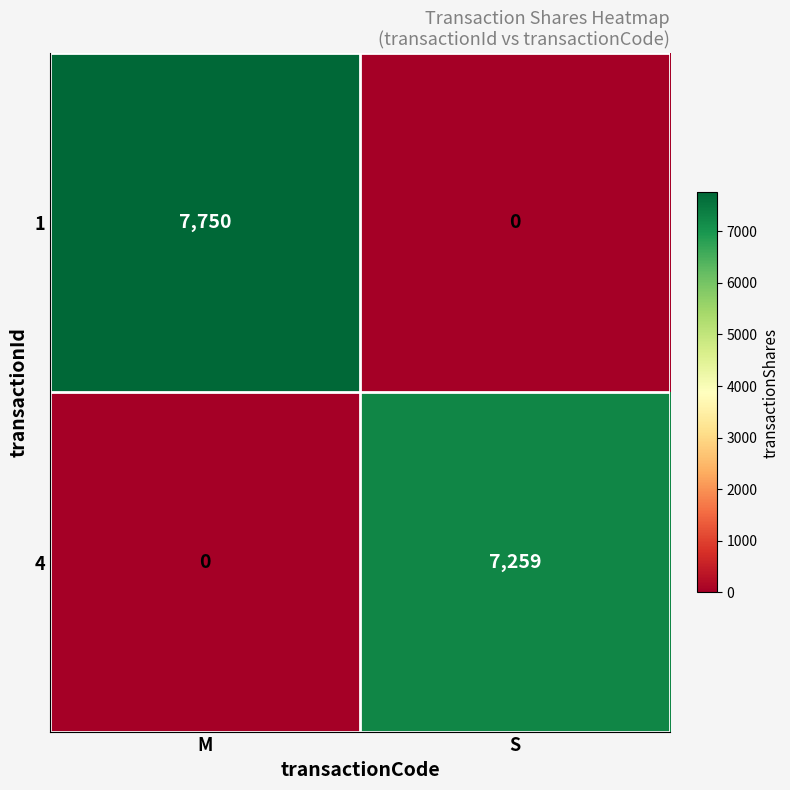

What is the difference between the highest and lowest values at M?

7750